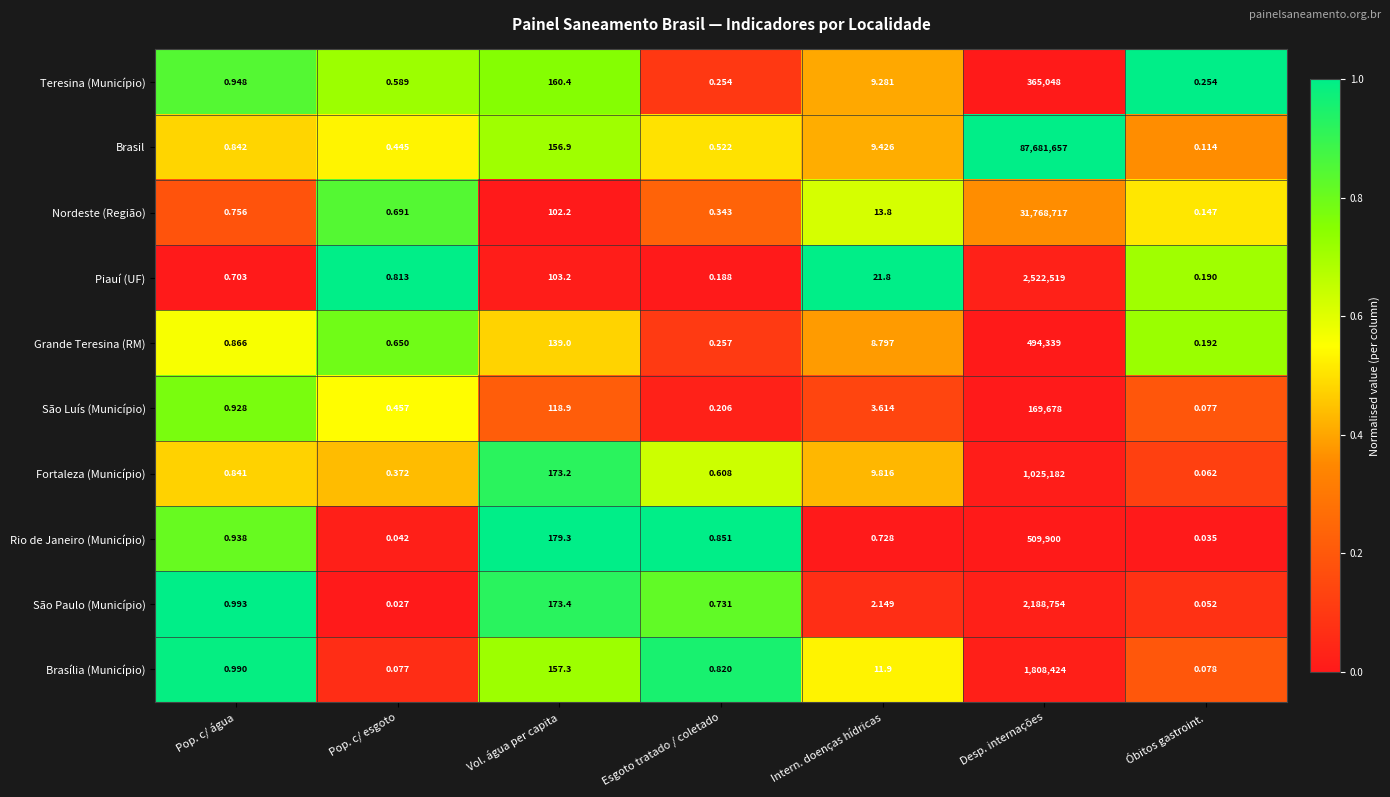

At which category is the sum across all series the highest?

Desp. internações